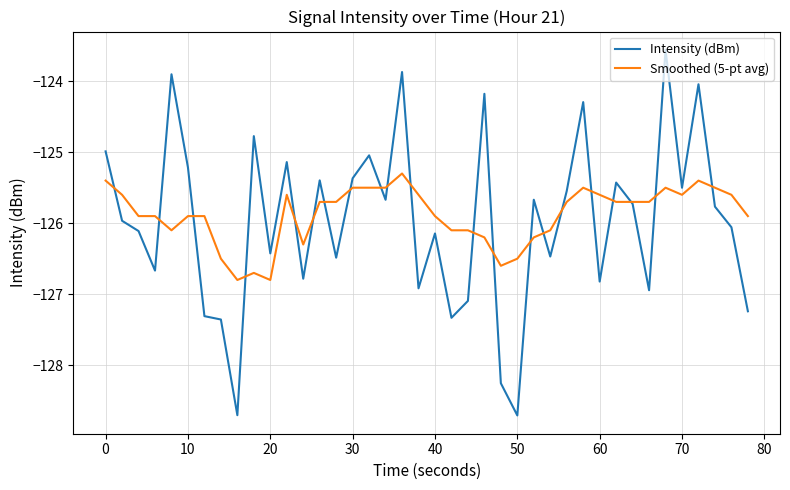

Which series has the largest range (max minus min)?

Intensity (dBm)